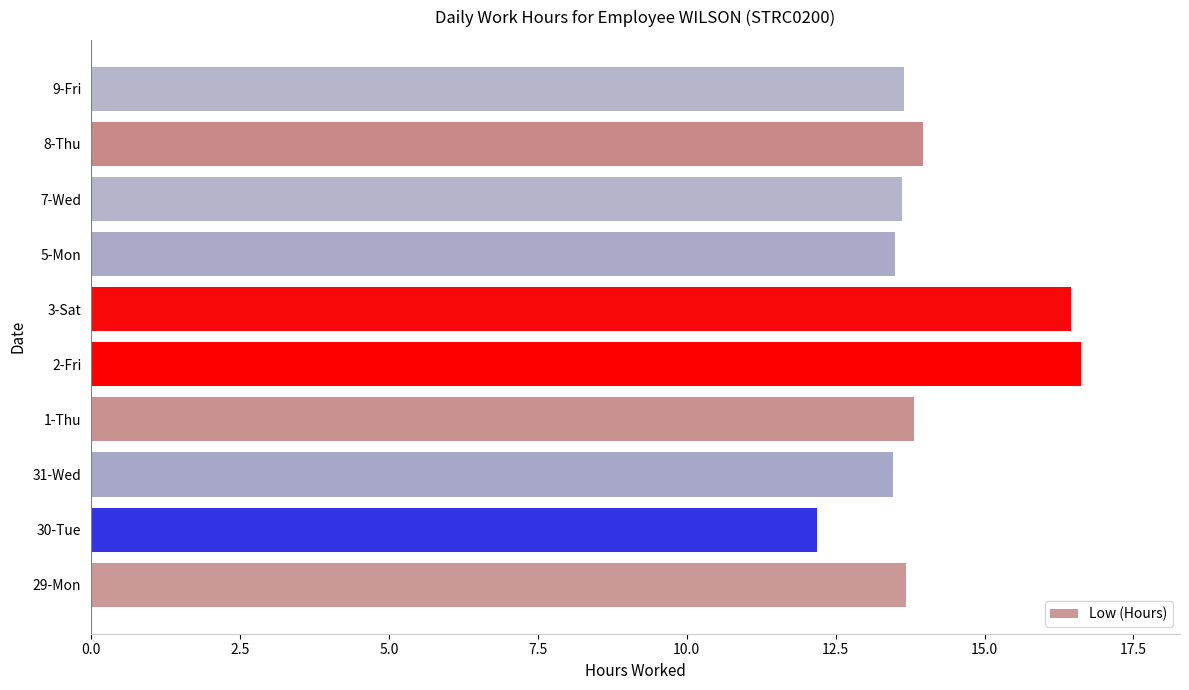

Approximately how many times larger is the value at 9-Fri compared to 7-Wed?

1.0